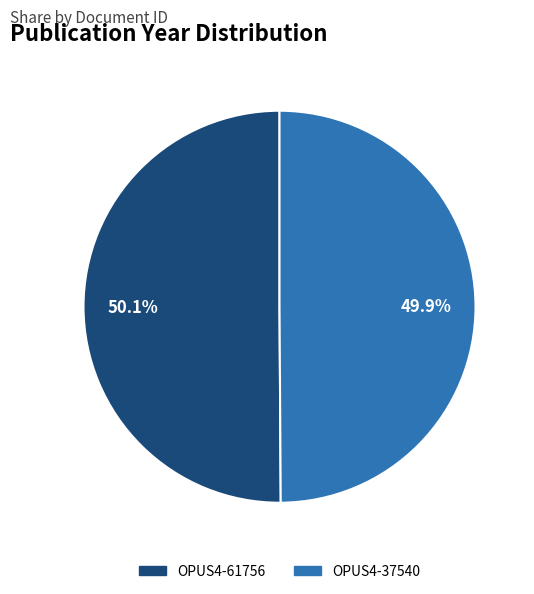

Count the number of slices in the pie.

2